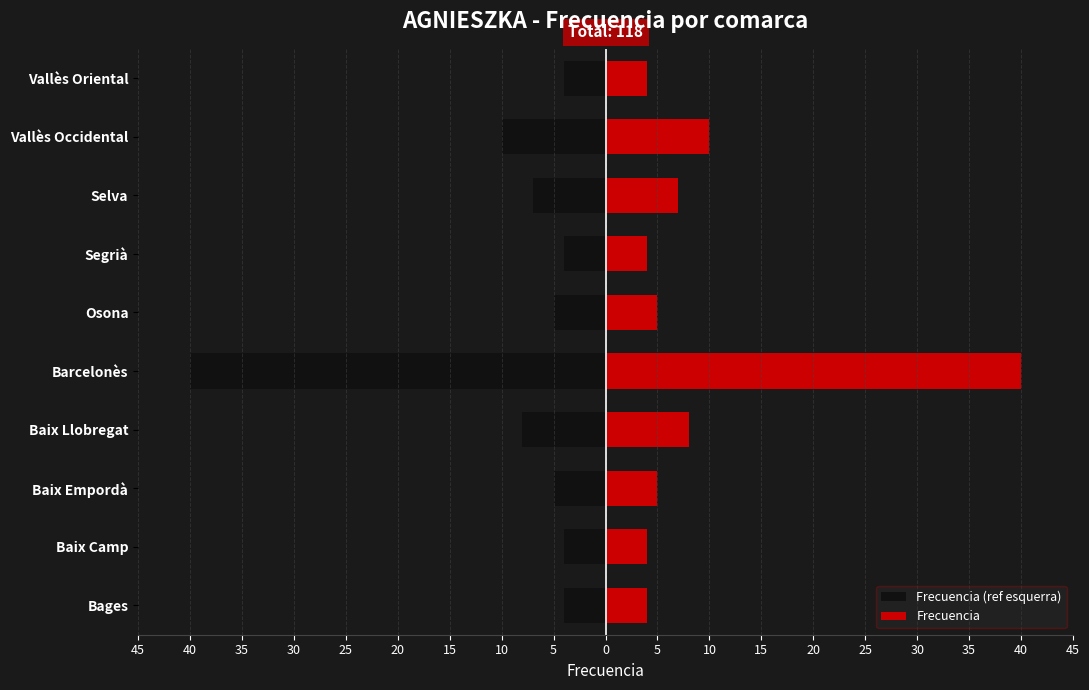

The value of Frecuencia (ref esquerra) at Osona is -9. True or false?

False